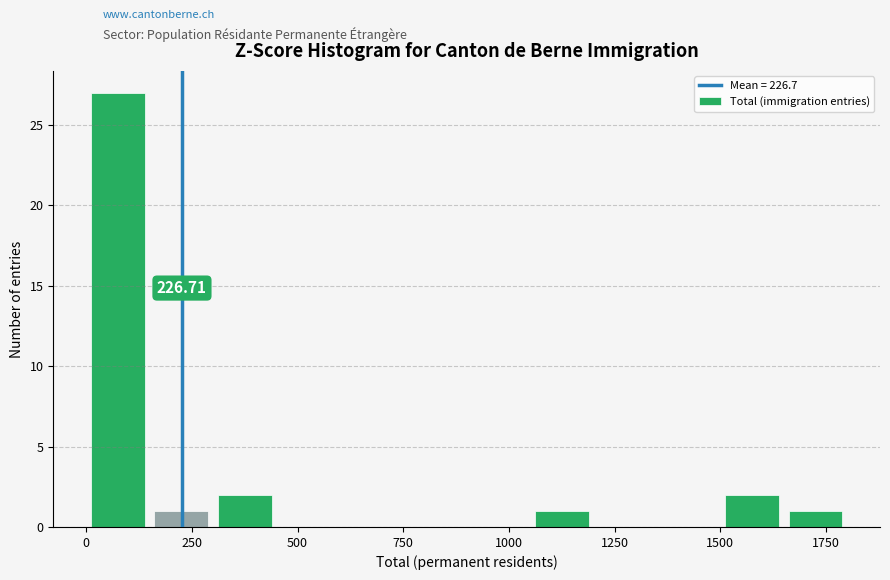

Around what value on the x-axis is the tallest bar? Give the approximate position of its centre, as read against the axis.

100